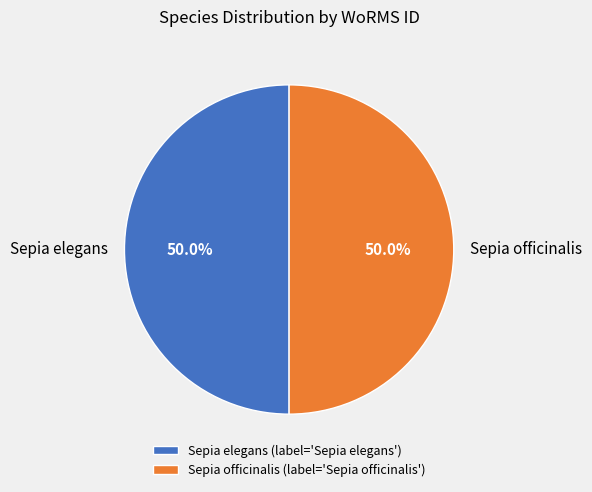

Is the sum of Sepia elegans and Sepia officinalis greater than half?

Yes